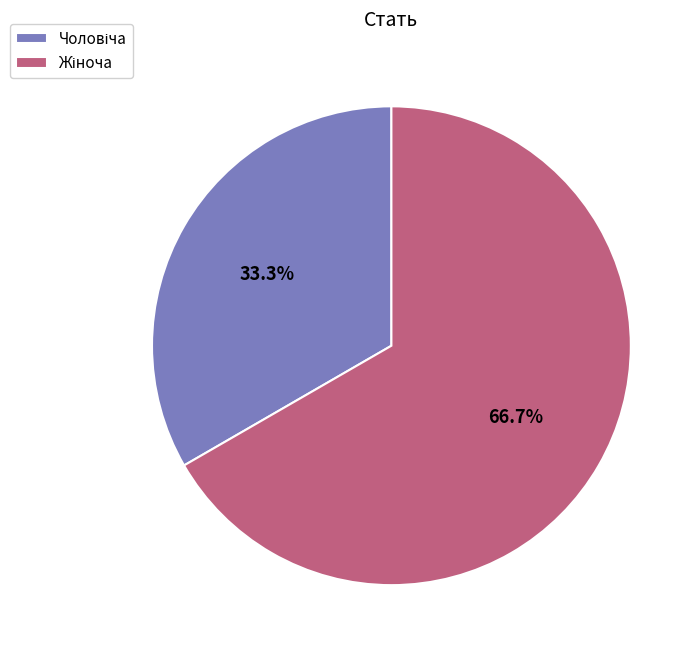

How many slices are in this pie chart?

2